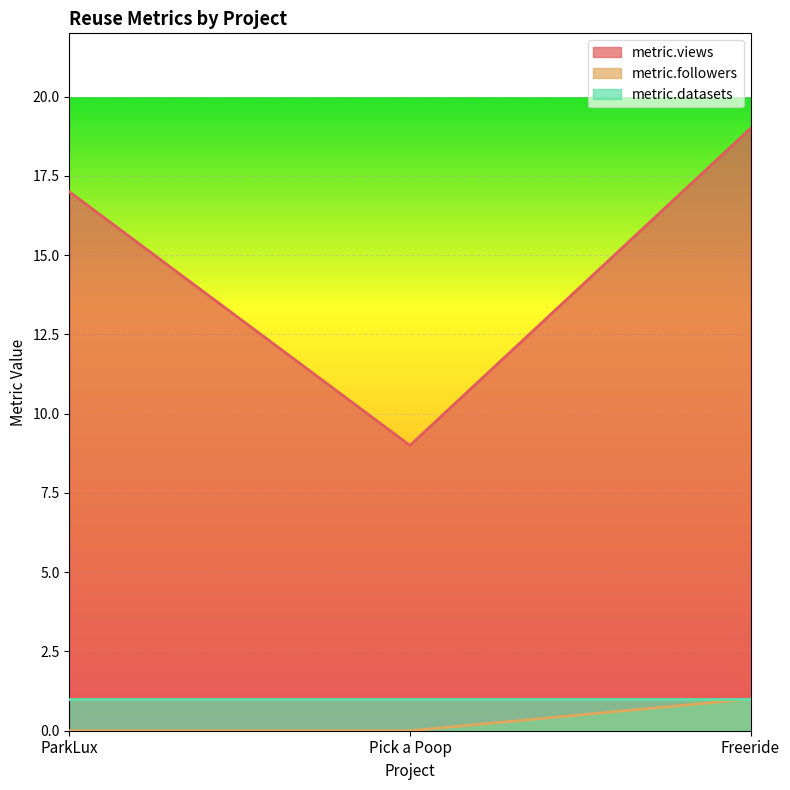

What is the approximate value of metric.views at ParkLux, to the nearest 5?

15